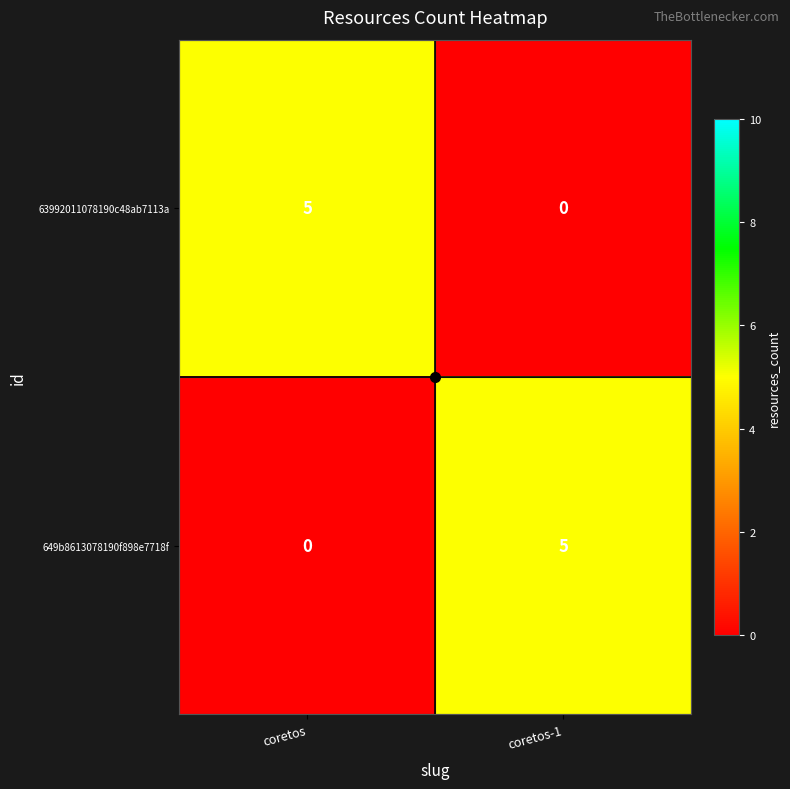

What is the maximum value shown in the chart?

5